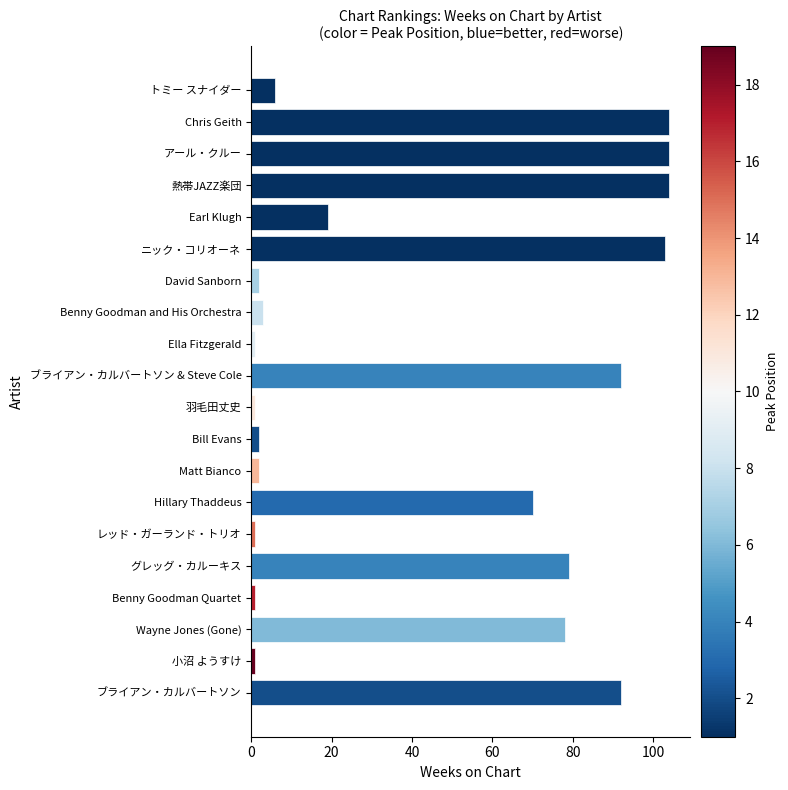

Reading bottom to top, what are all the values shown in this chart?

92	1	78	1	79	1	70	2	2	1	92	1	3	2	103	19	104	104	104	6